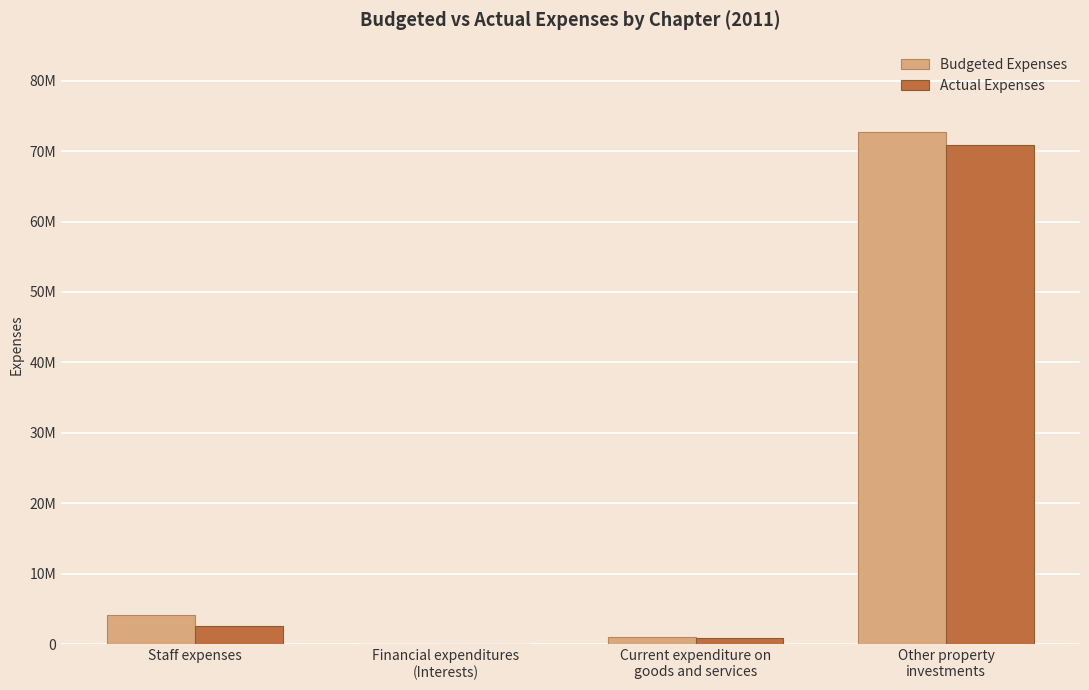

Does the chart contain stacked bars?

No